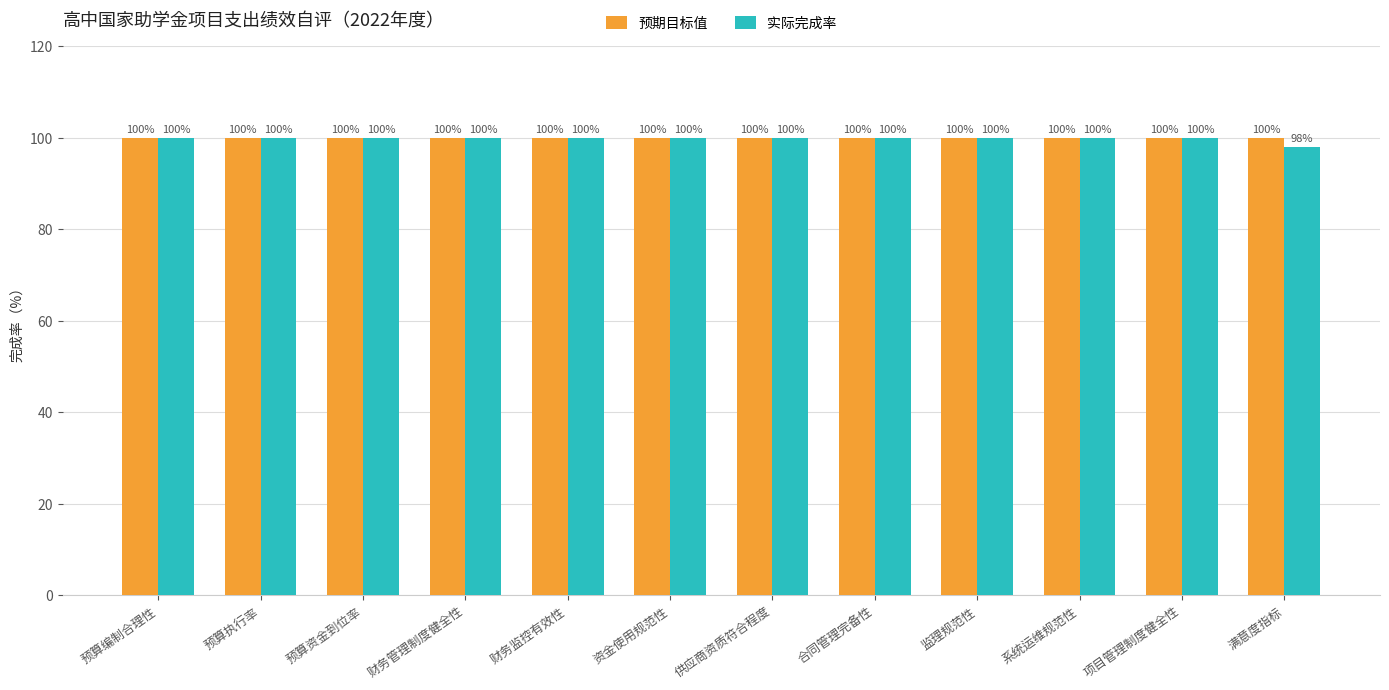

How many 实际完成率 values are between 100 and 101?

11